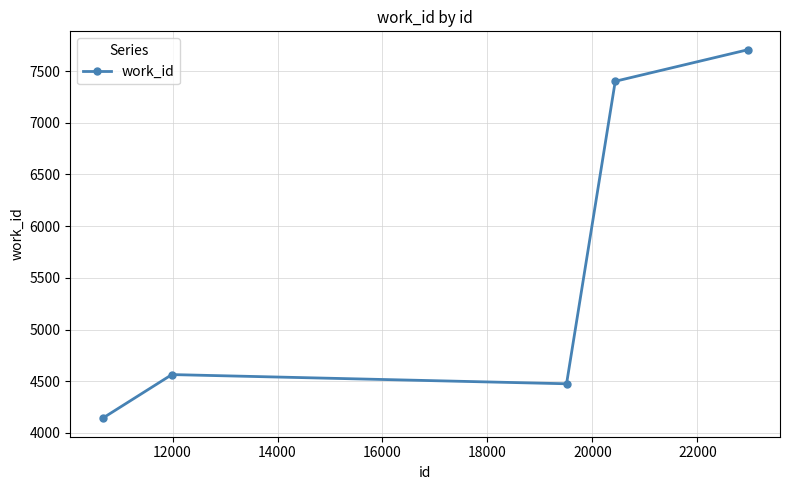

How many lines are shown in the chart?

1